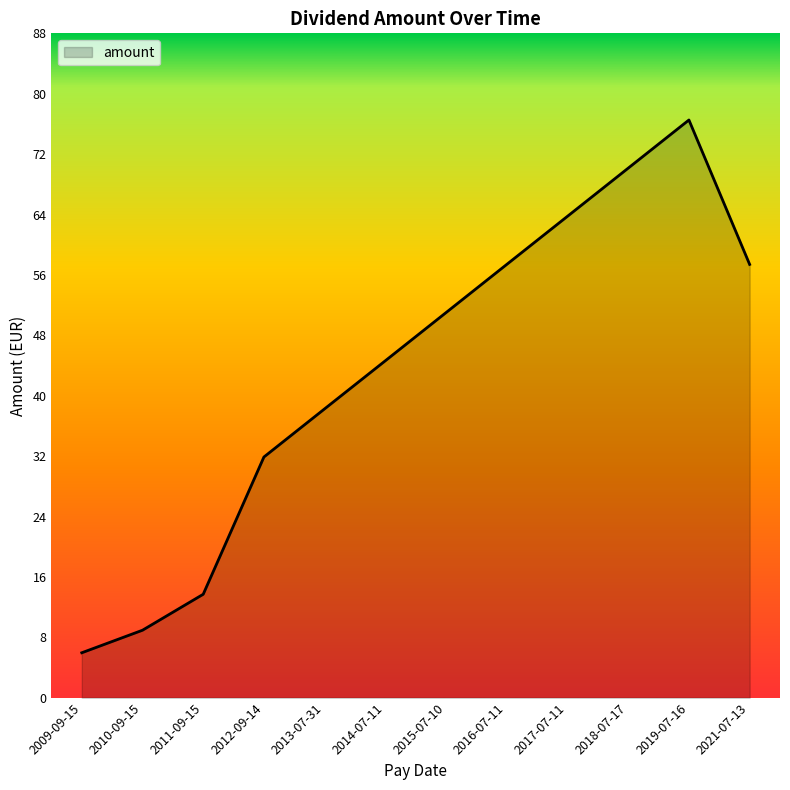

Is it true that the value at 2011-09-15 is 21.9?

False